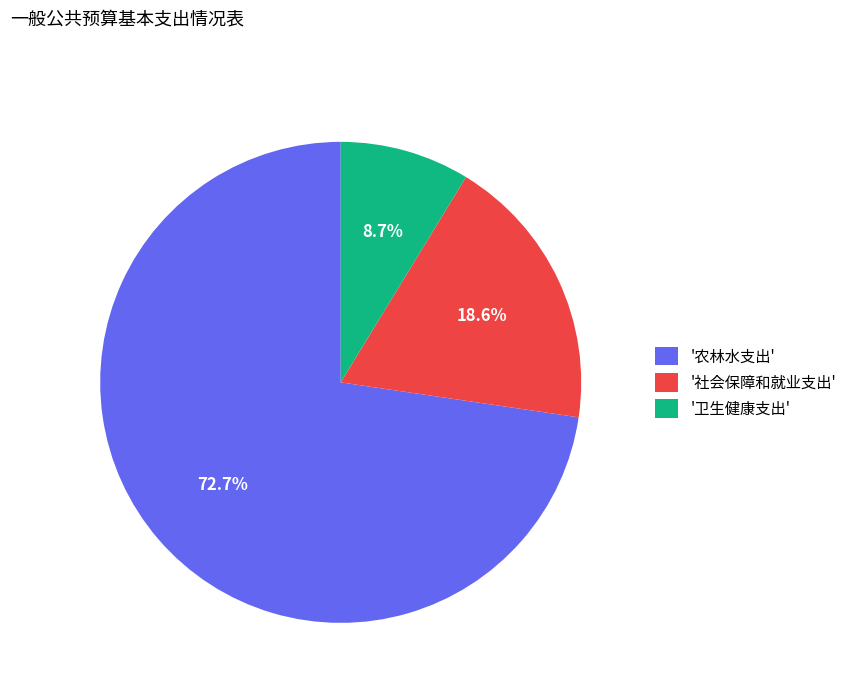

Does any single category account for the majority?

Yes